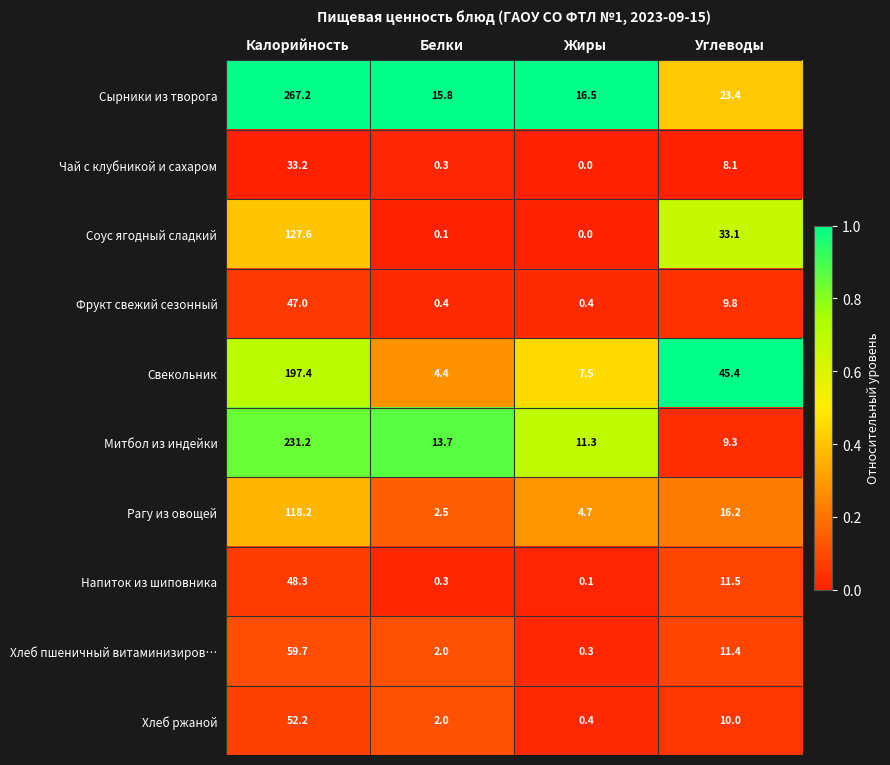

Is it true that Свекольник equals 4.4 at Белки?

True